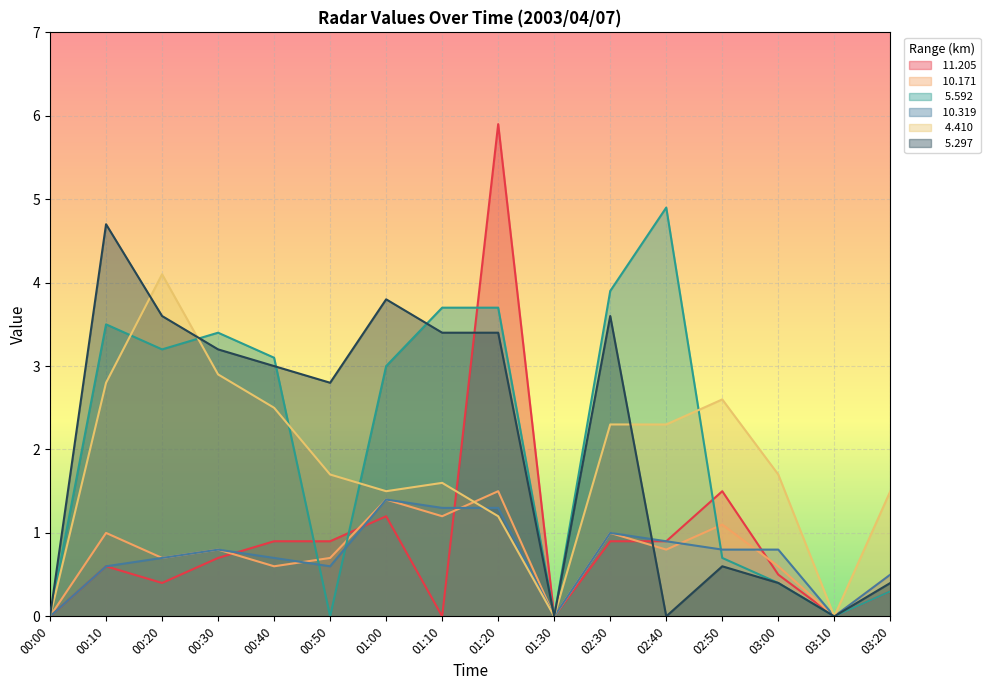

List the series in order of their peak value, highest first.

 11.205,   5.592,   5.297,   4.410,  10.171,  10.319